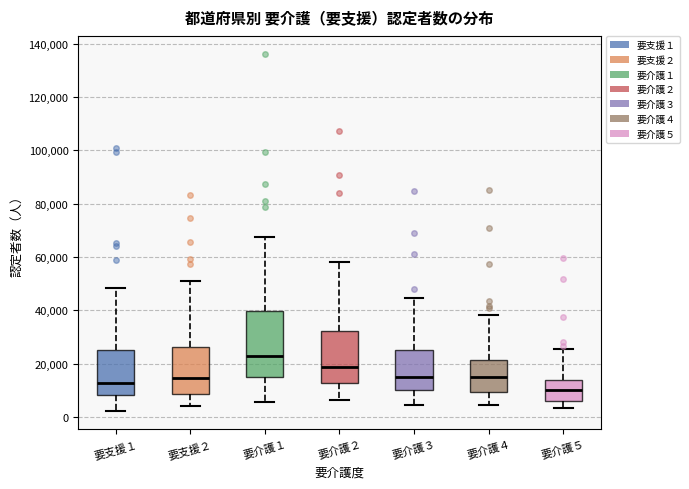

Which box's median line is the highest?

要介護１